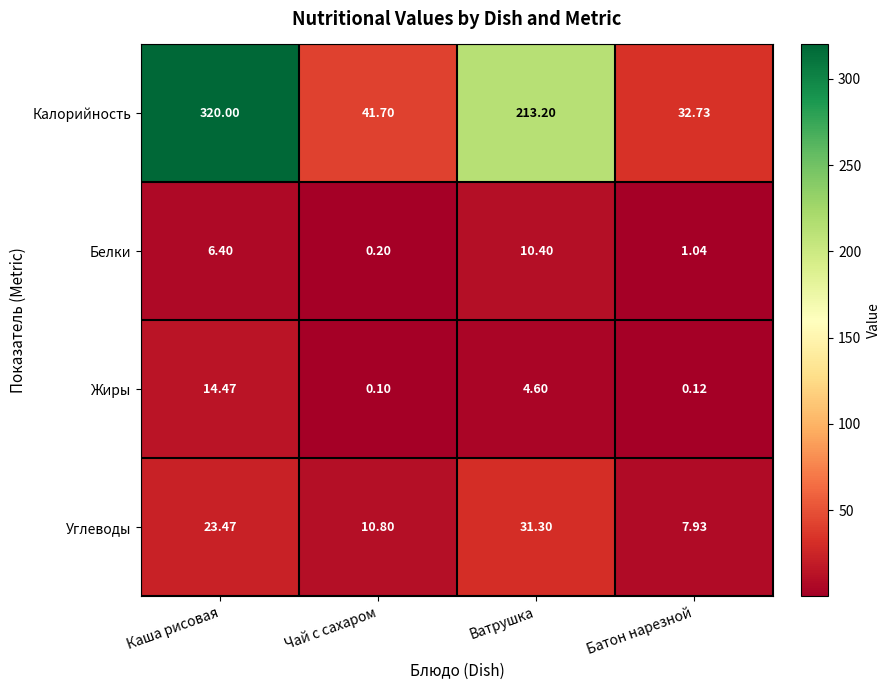

Which label corresponds to the smallest value in the chart?

Чай с сахаром